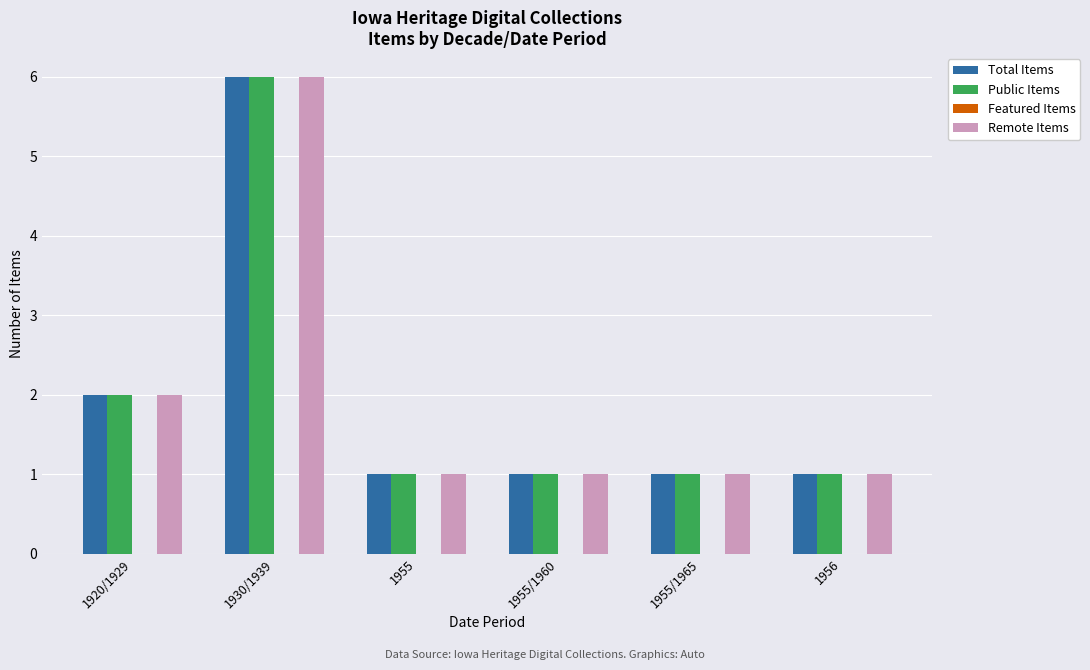

What is the approximate value of Total Items at 1955/1960?

1